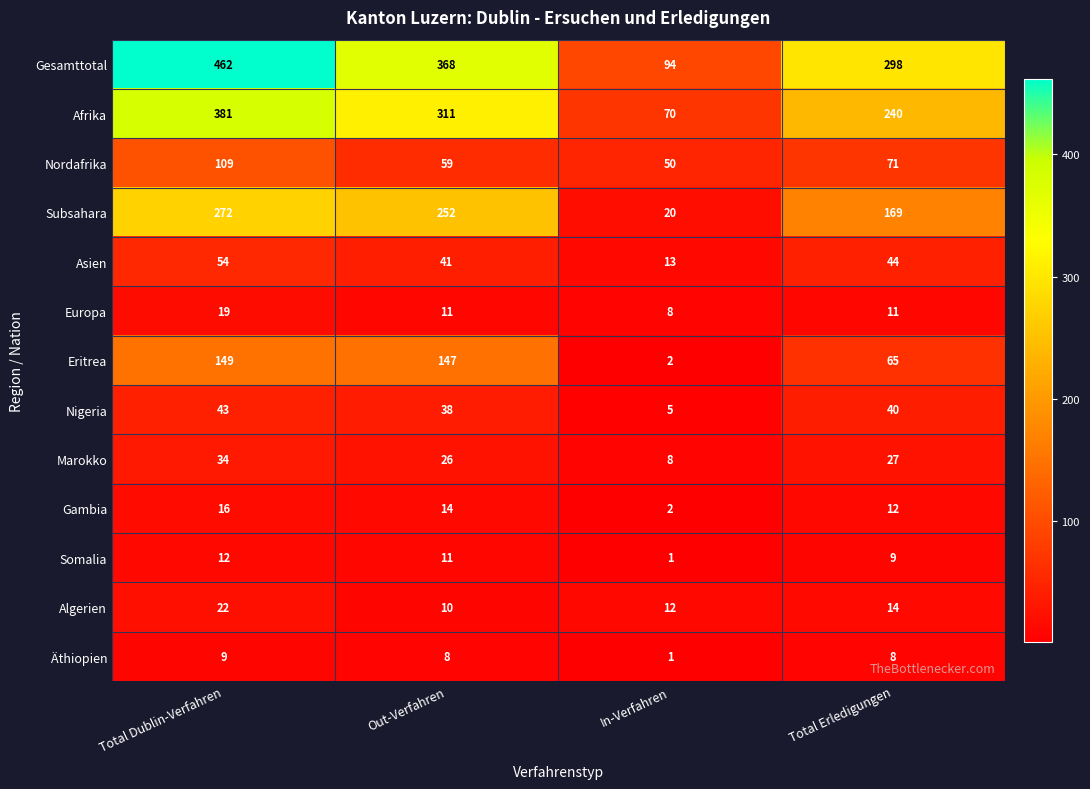

The Nigeria series shows 55 at Total Erledigungen. True or false?

False